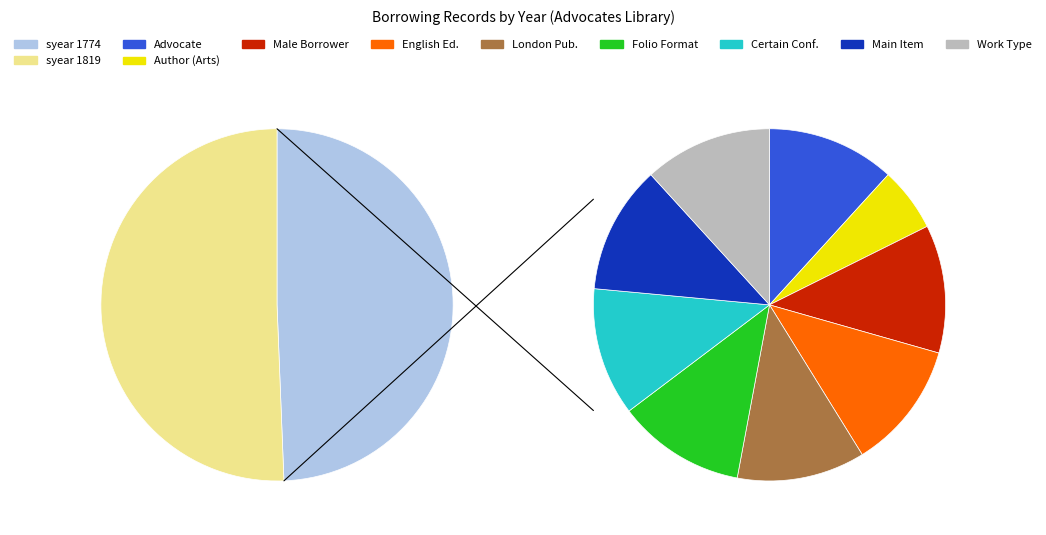

To the nearest percent, what is the combined percentage of 1819 and 1774?

100%